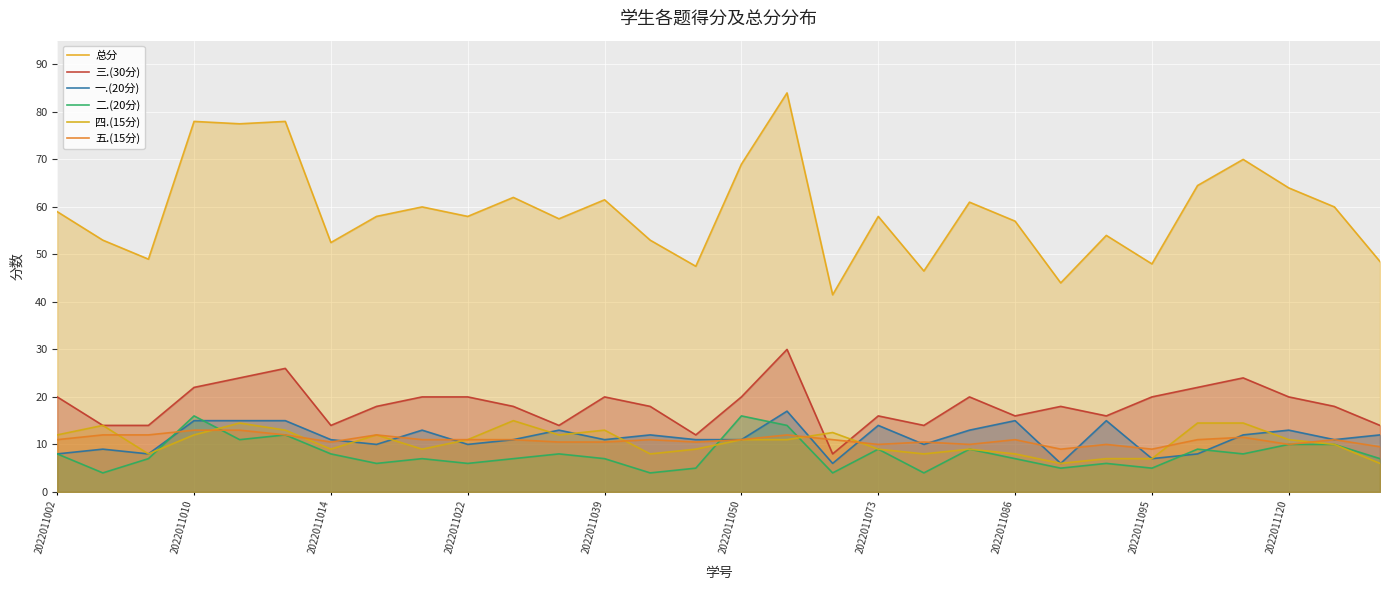

Count the number of data series in this chart.

6